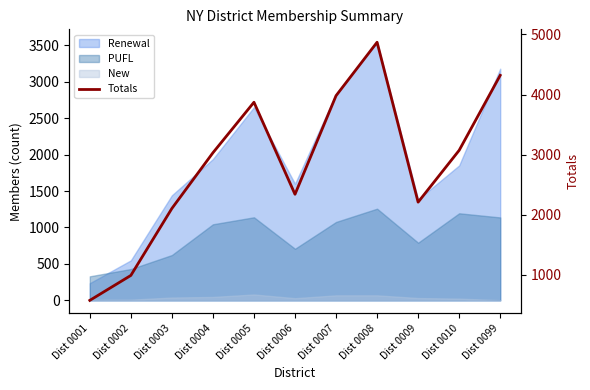

Does the chart display data point markers on the line(s)?

No